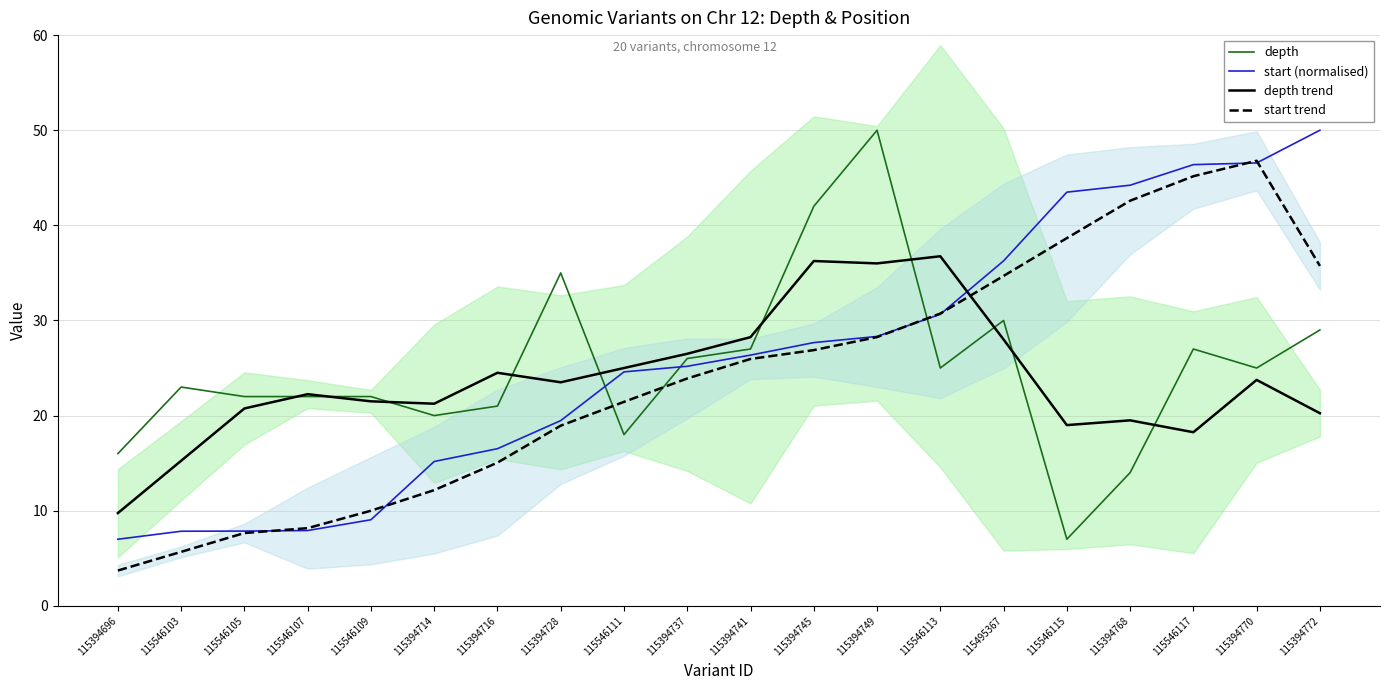

True or false: depth trend has a value of 28.9 at 115546117.

False